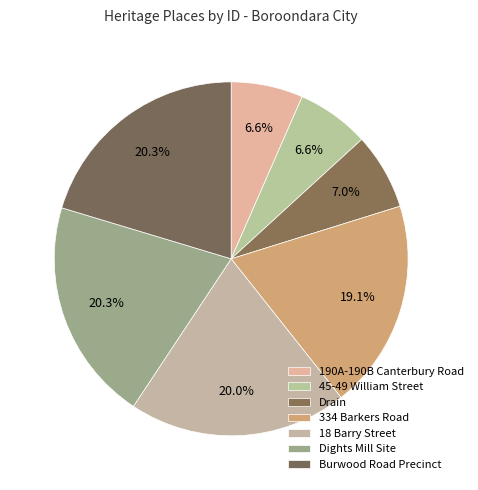

To the nearest percent, what is the difference between the 18 Barry Street and 334 Barkers Road slice percentages?

1%